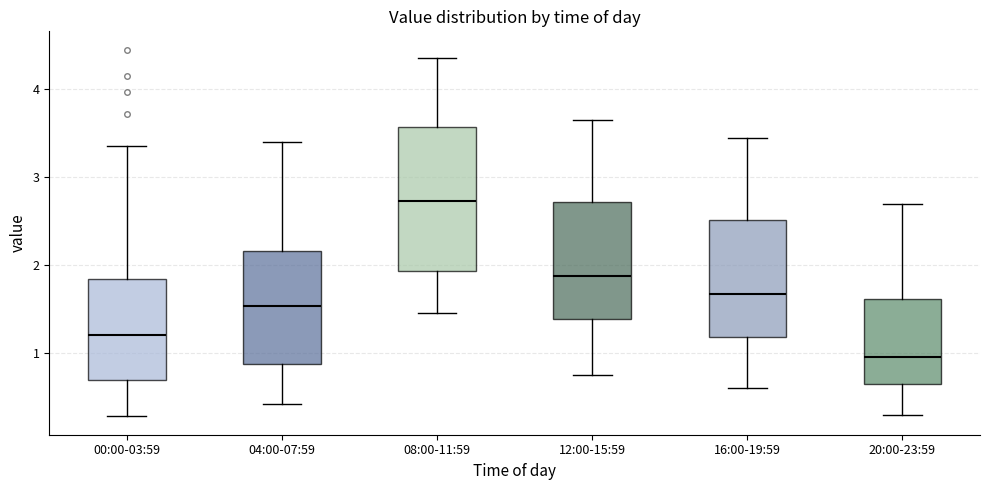

Where does the lower whisker of the box for 08:00-11:59 end on the y-axis? The values are not printed on the chart, so give them approximately, as read against the axis.

1.5